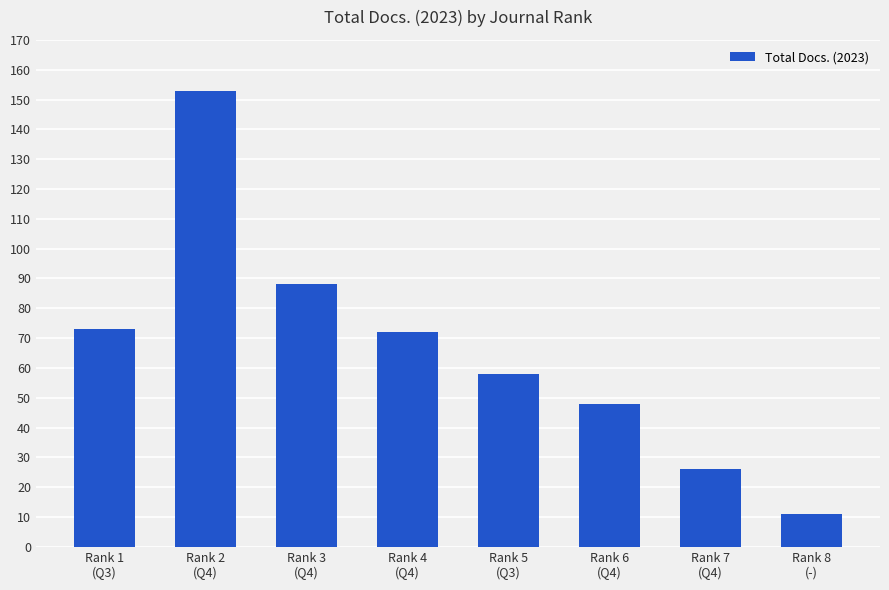

What is the label of the 3rd bar from the left?

Rank 3
(Q4)